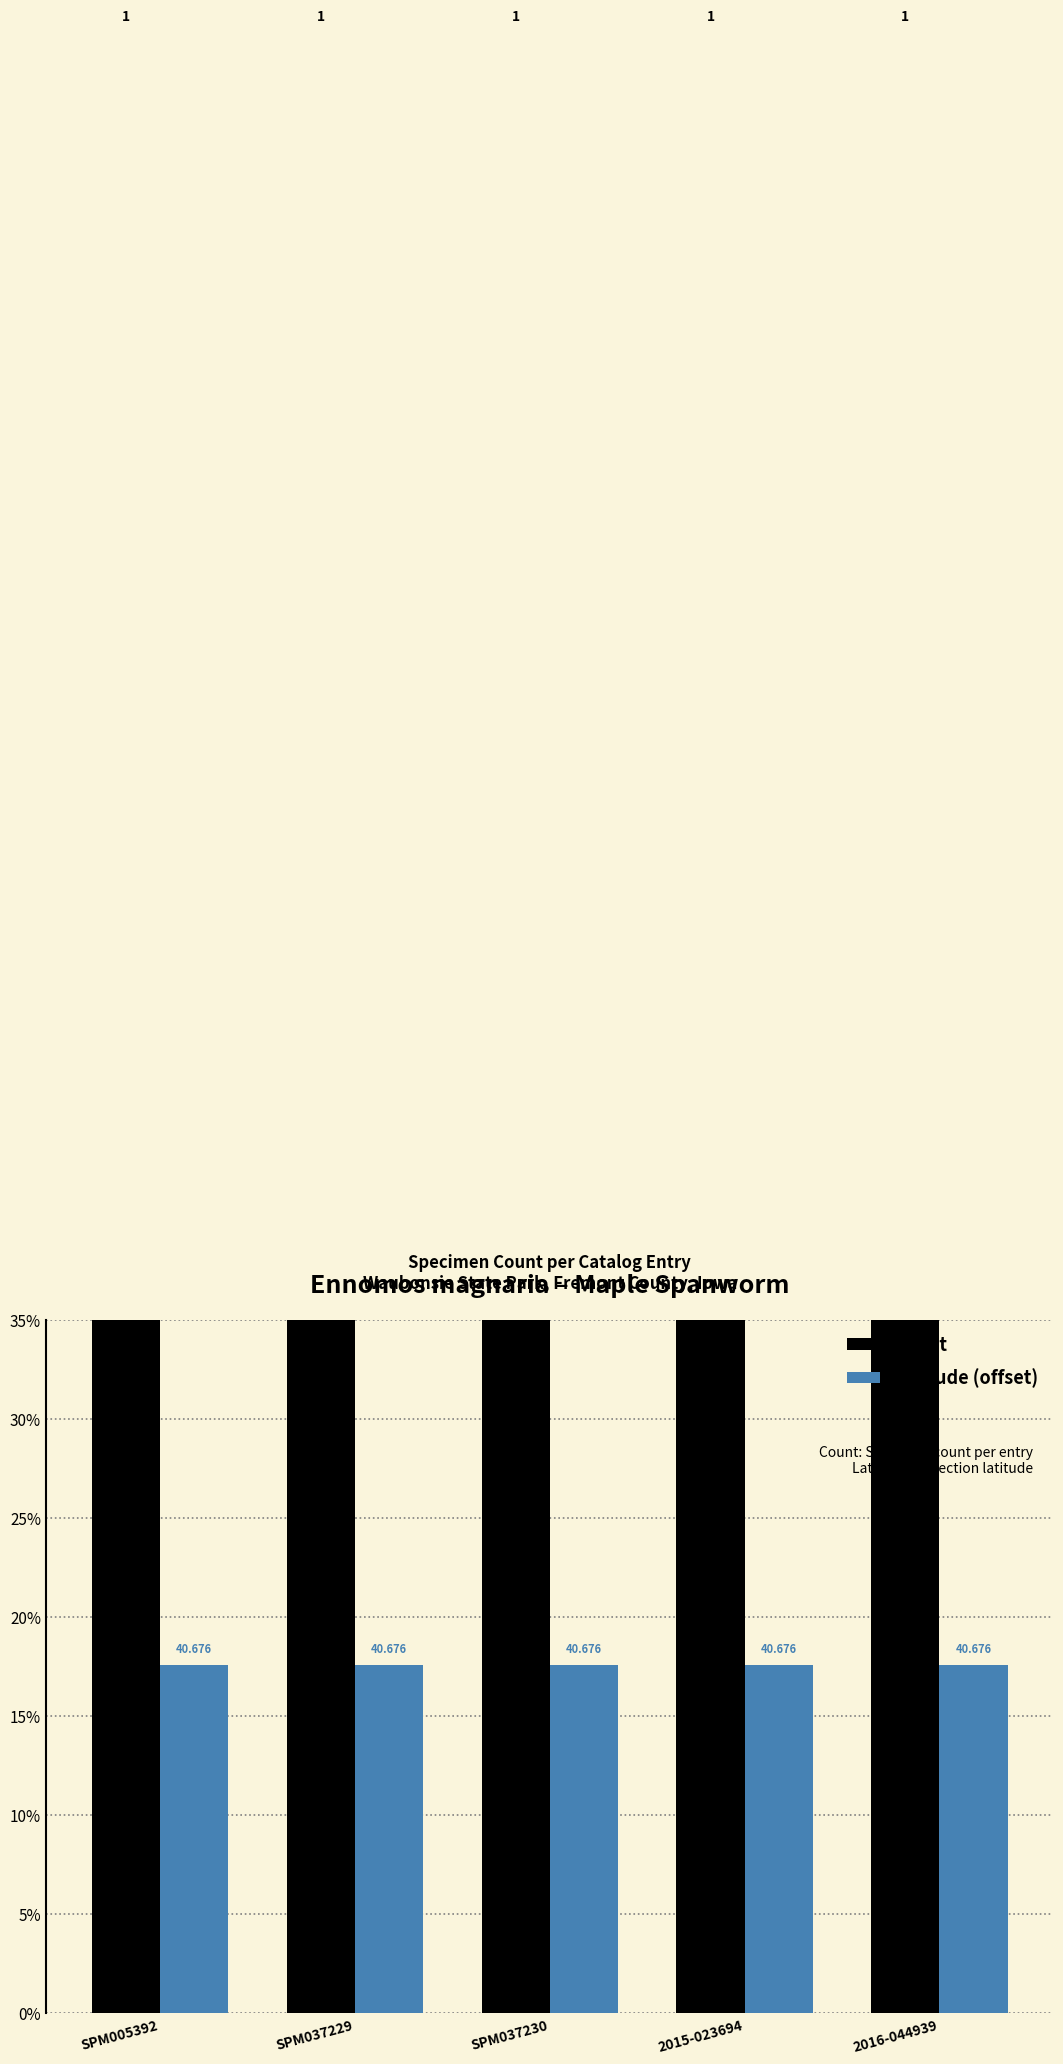

True or false: Latitude (offset) has a value of 0.3 at SPM037230.

False